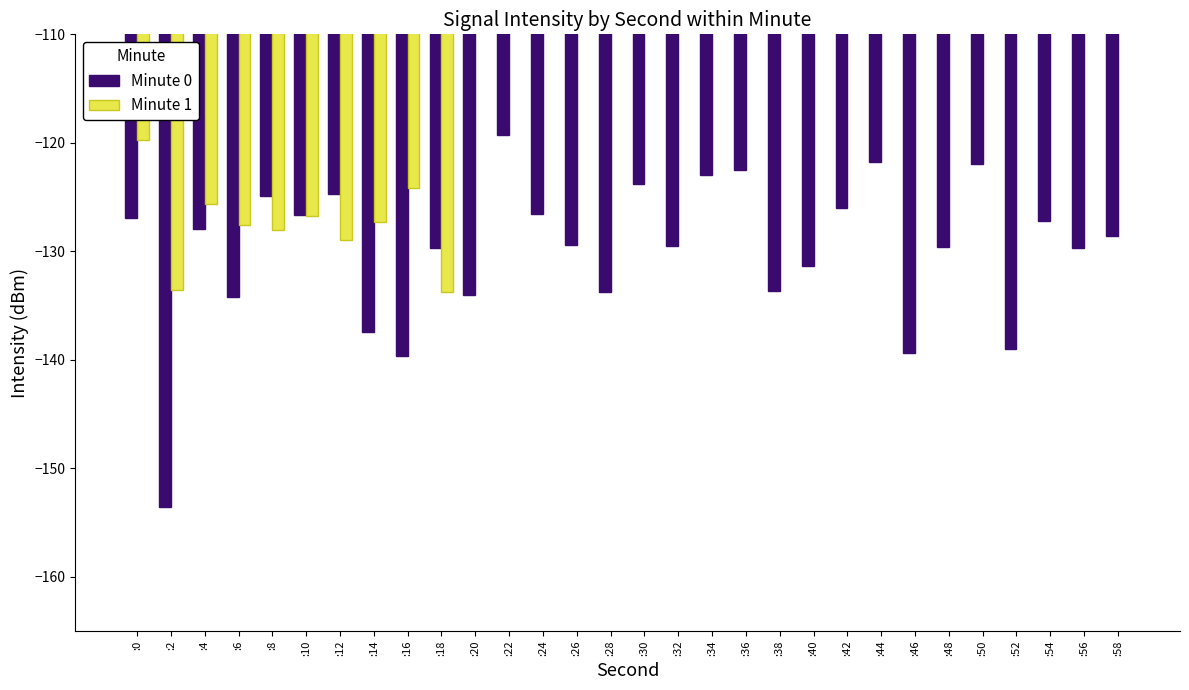

Which series has the widest spread of values?

Minute 1